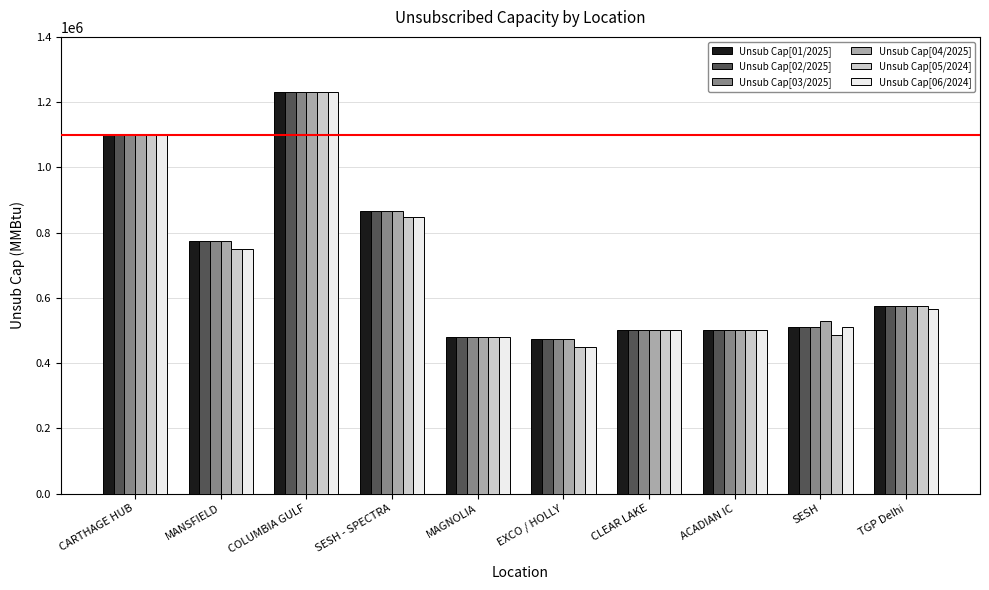

At which category is the sum across all series the highest?

COLUMBIA GULF